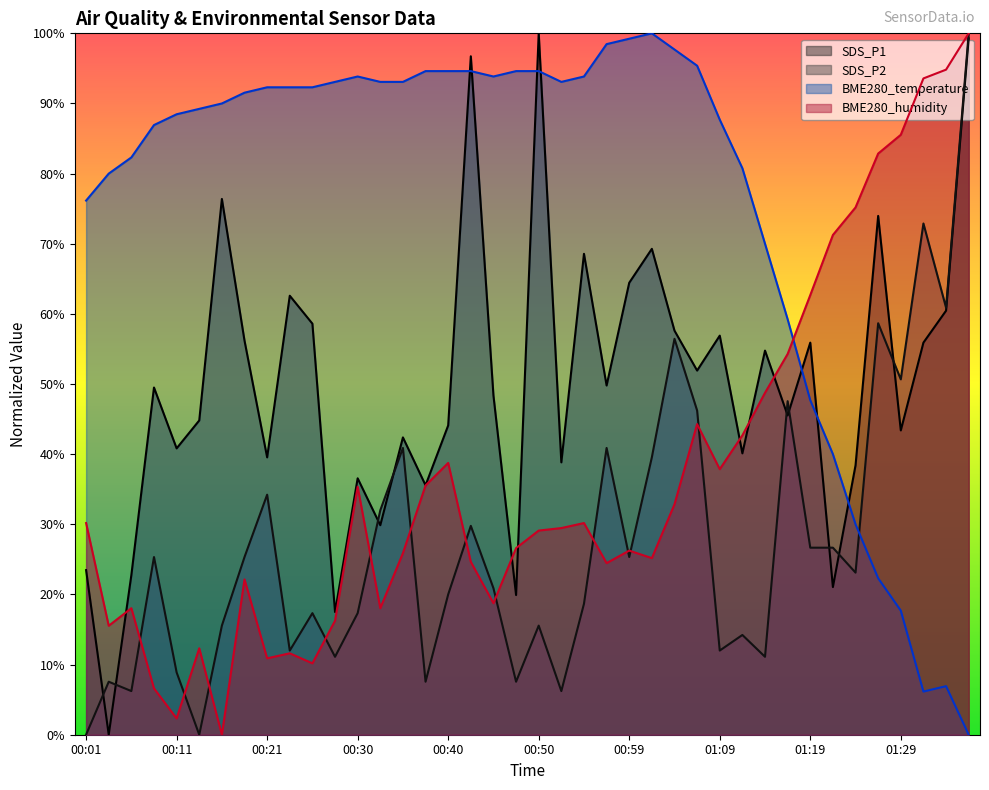

How many intersections are there between BME280_humidity and SDS_P1?

6